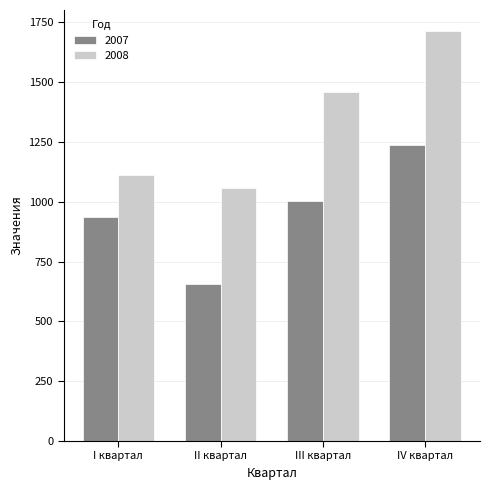

What is the approximate value of 2008 at II квартал?

1056.2